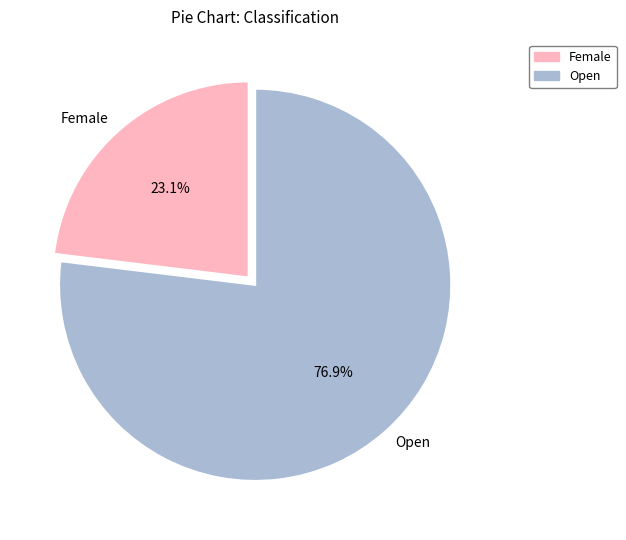

Which slice is the largest?

Open